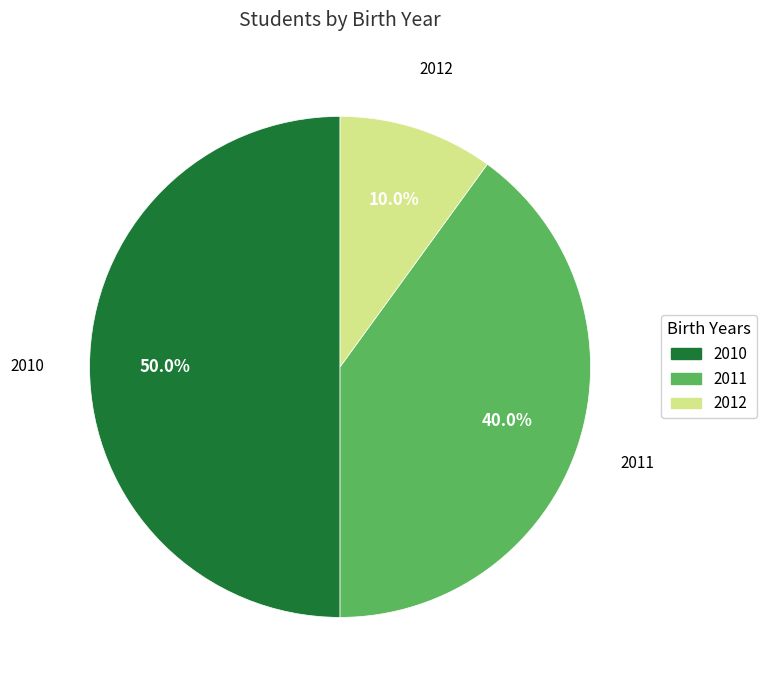

Which has a higher value, 2011 or 2010?

2010